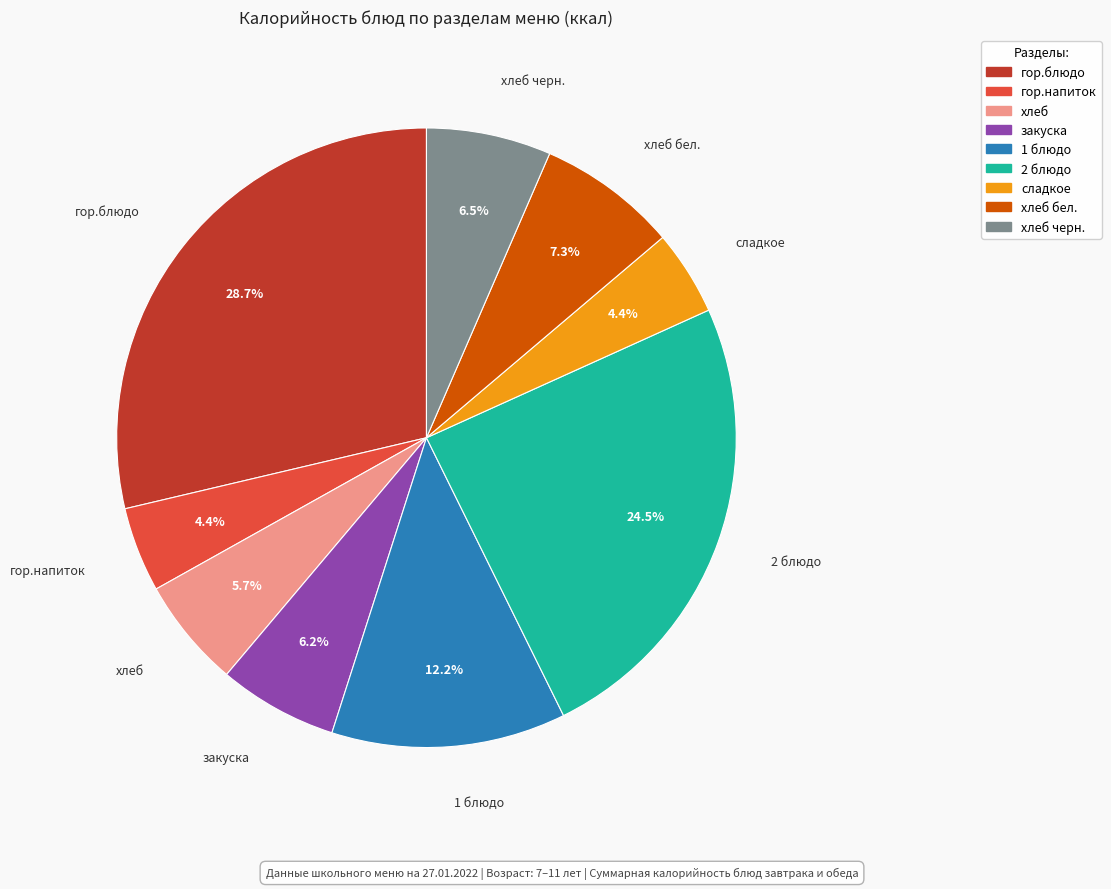

Count the number of slices in the pie.

9